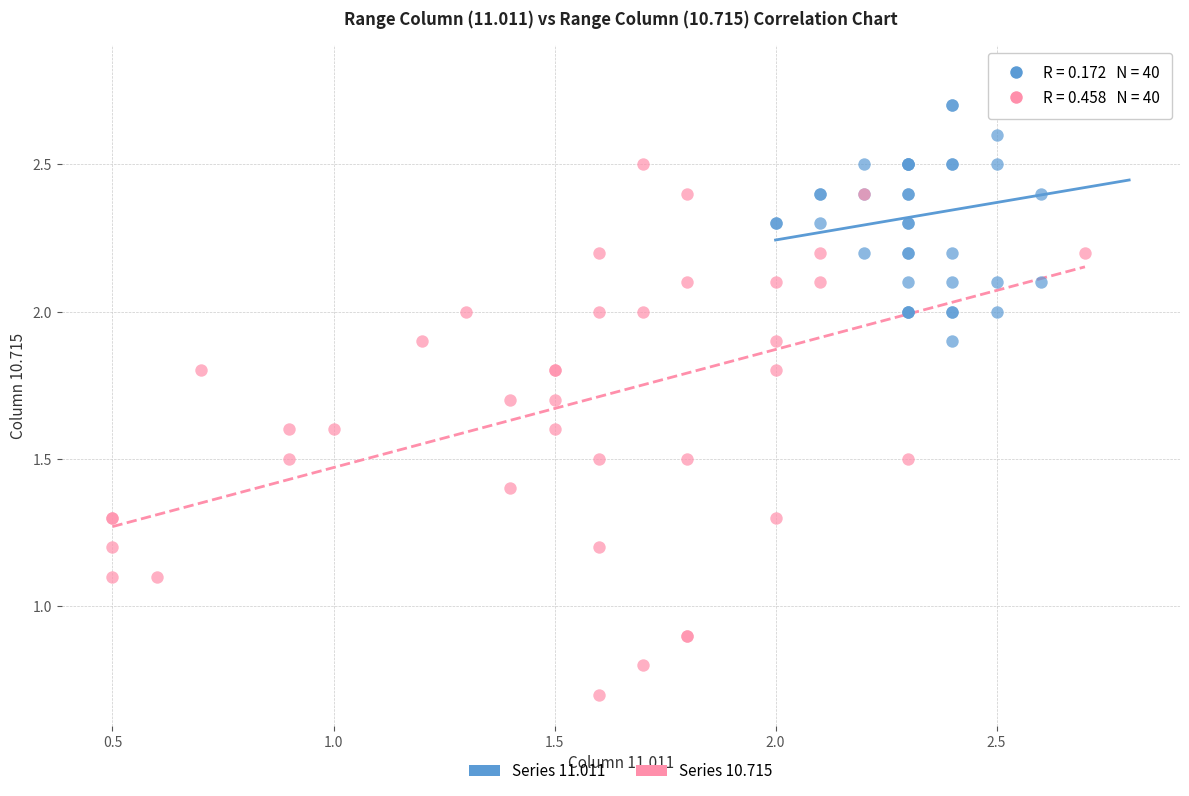

Which series has the widest spread of Y values?

Series 10.715